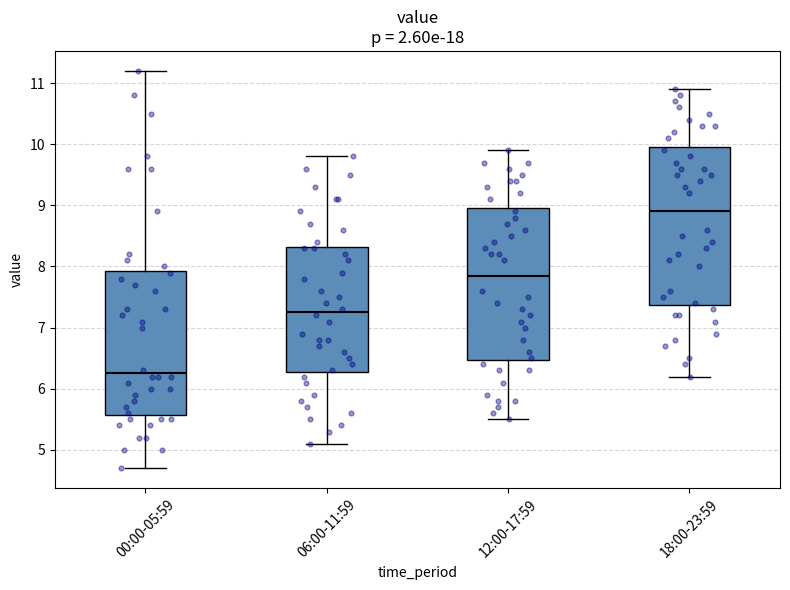

Which box has the highest median line?

18:00-23:59